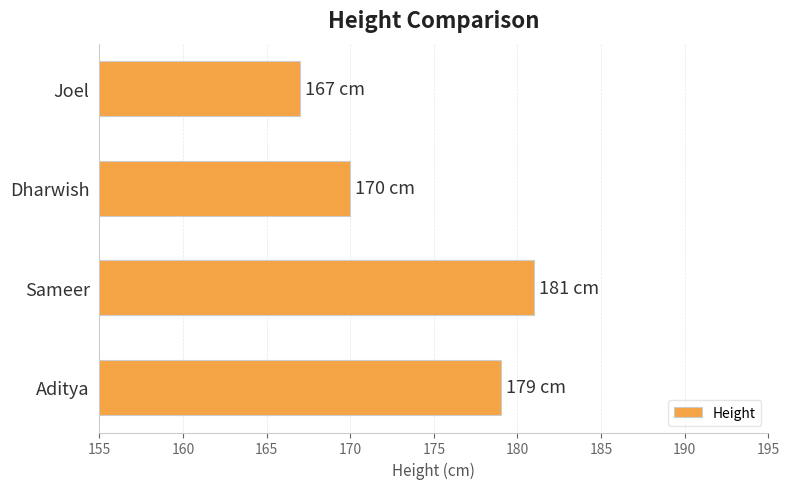

List the labels in order of value, largest first.

Sameer, Aditya, Dharwish, Joel